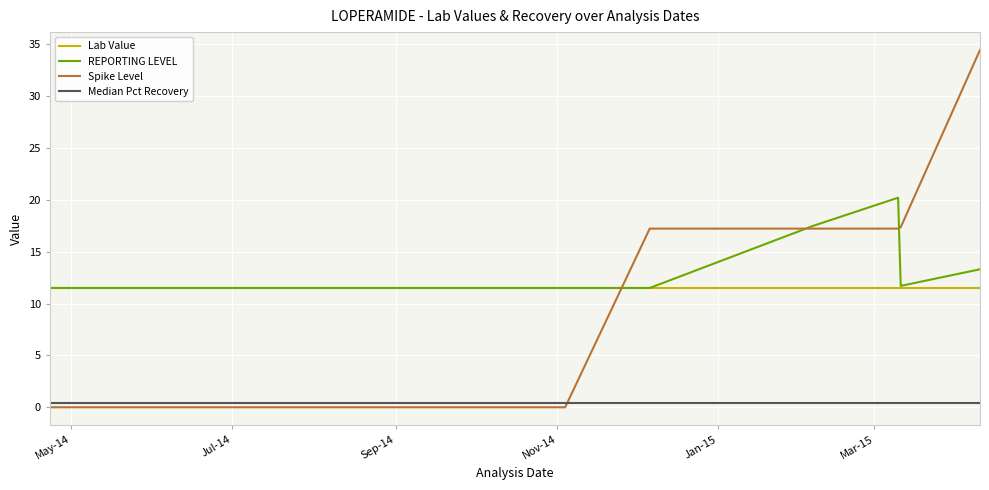

True or false: Median Pct Recovery and Lab Value cross at least once.

False